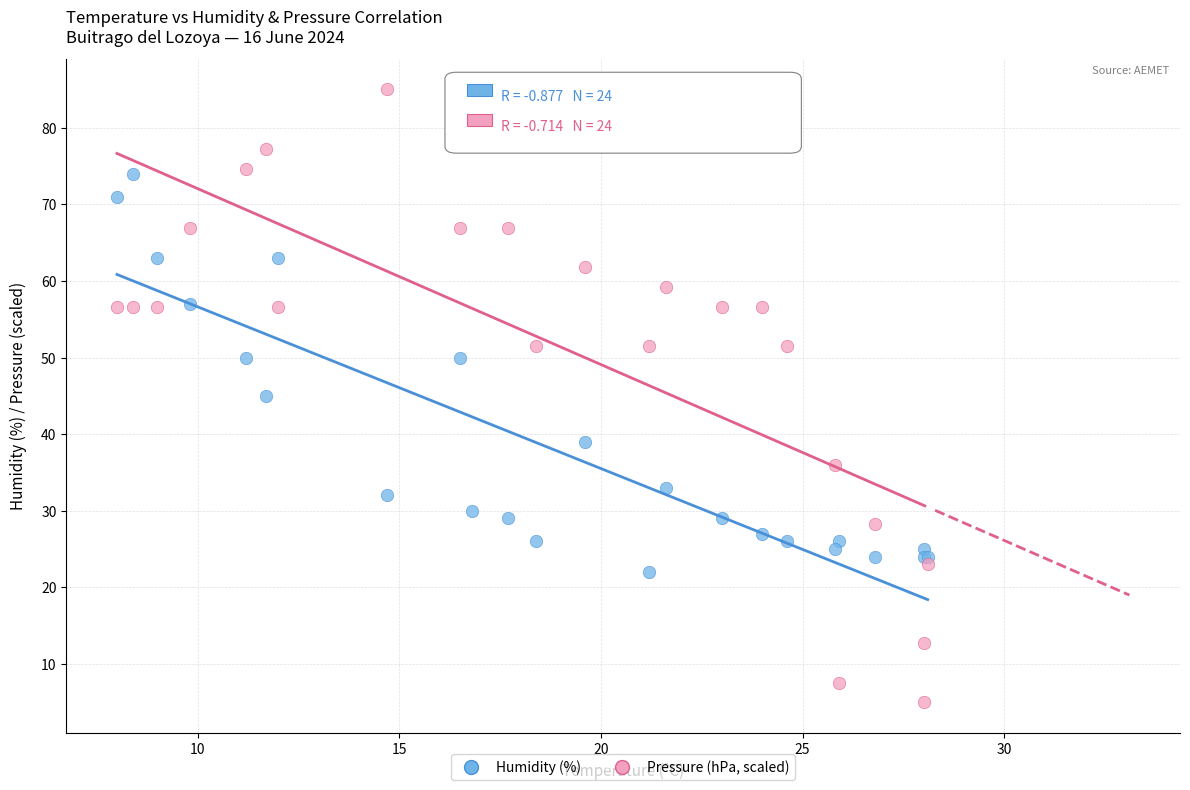

Which series has the largest Y range (max minus min)?

Pressure (hPa, scaled)